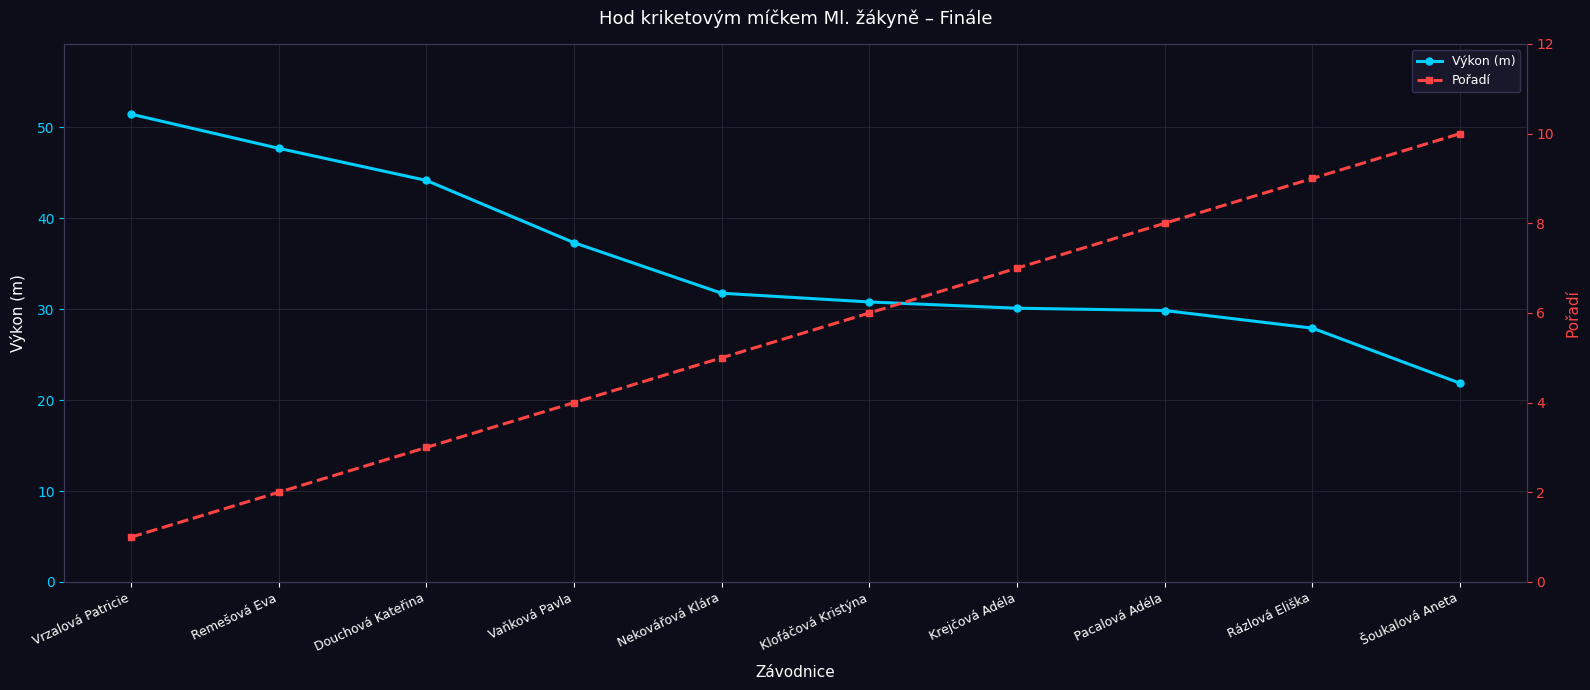

How many data points in Pořadí are less than 6?

5